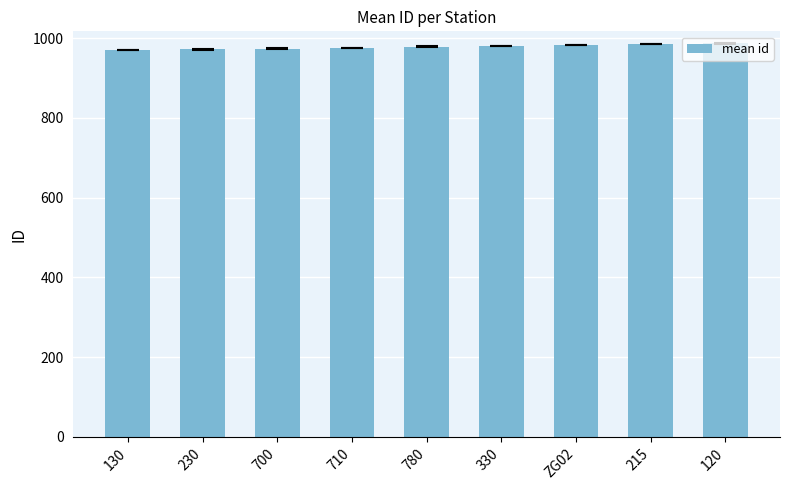

The chart shows a value of 554.6 at 330. True or false?

False